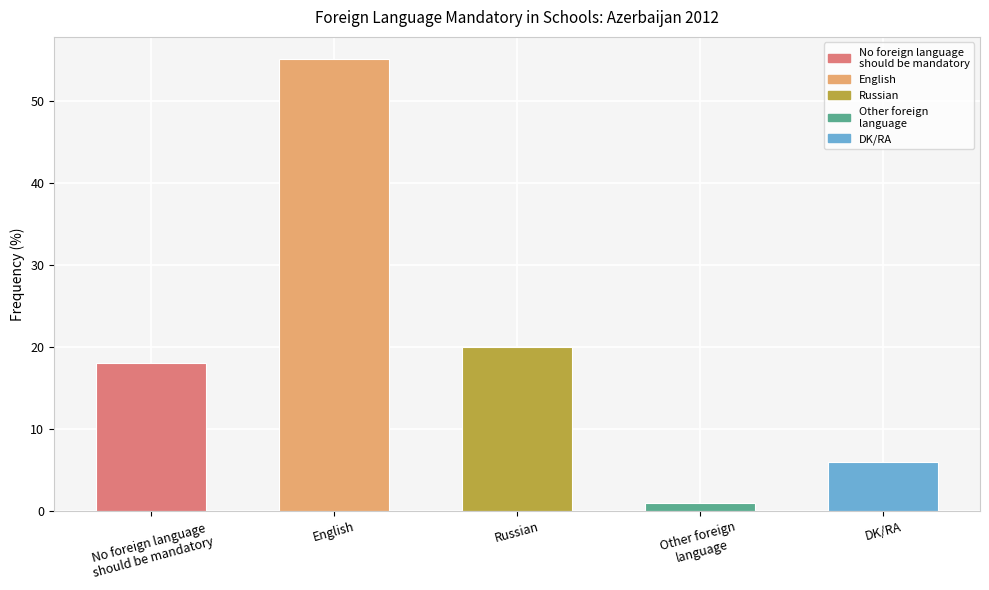

Reading left to right, what are all the values shown in this chart?

No foreign language
should be mandatory=18	English=55	Russian=20	Other foreign
language=1	DK/RA=6